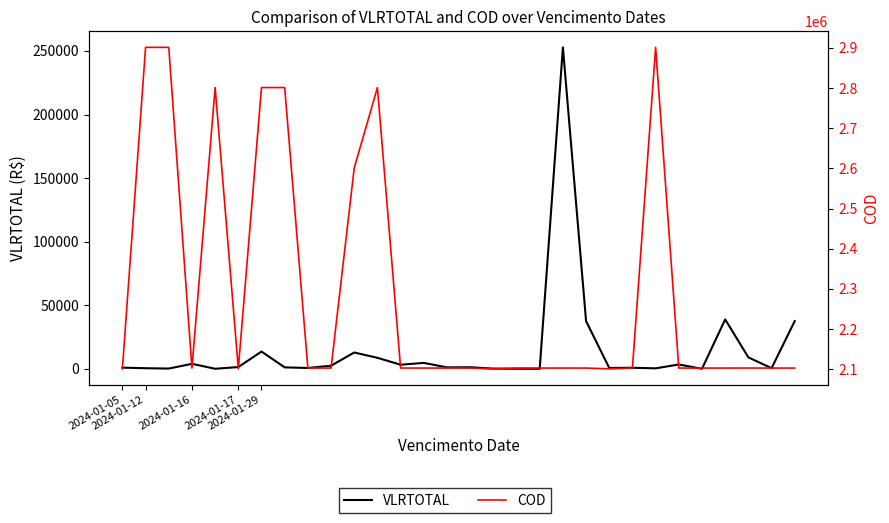

What is the smallest value displayed?

21.1